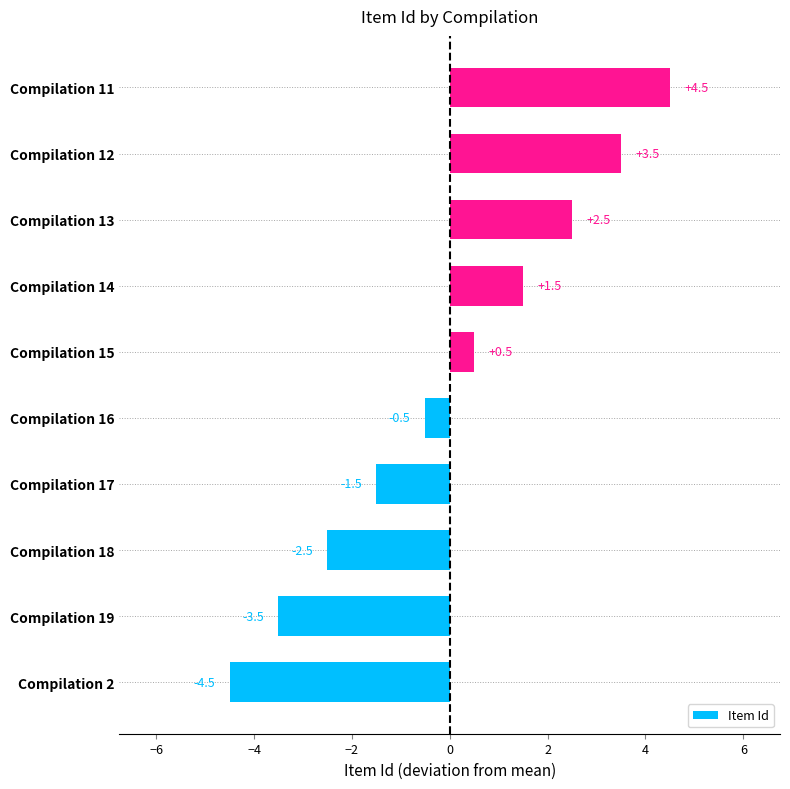

What is the difference between the maximum and minimum values?

9.0